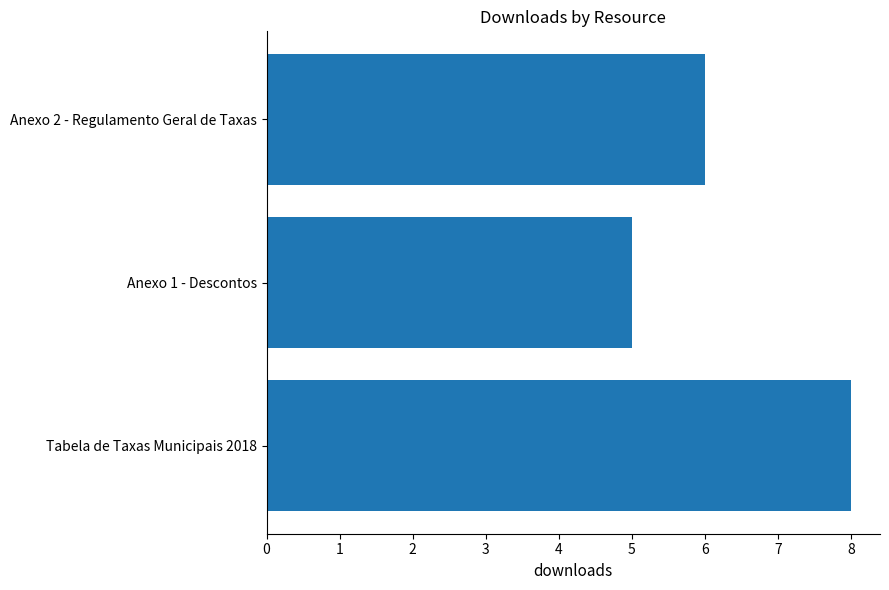

What is the sum of all values?

19